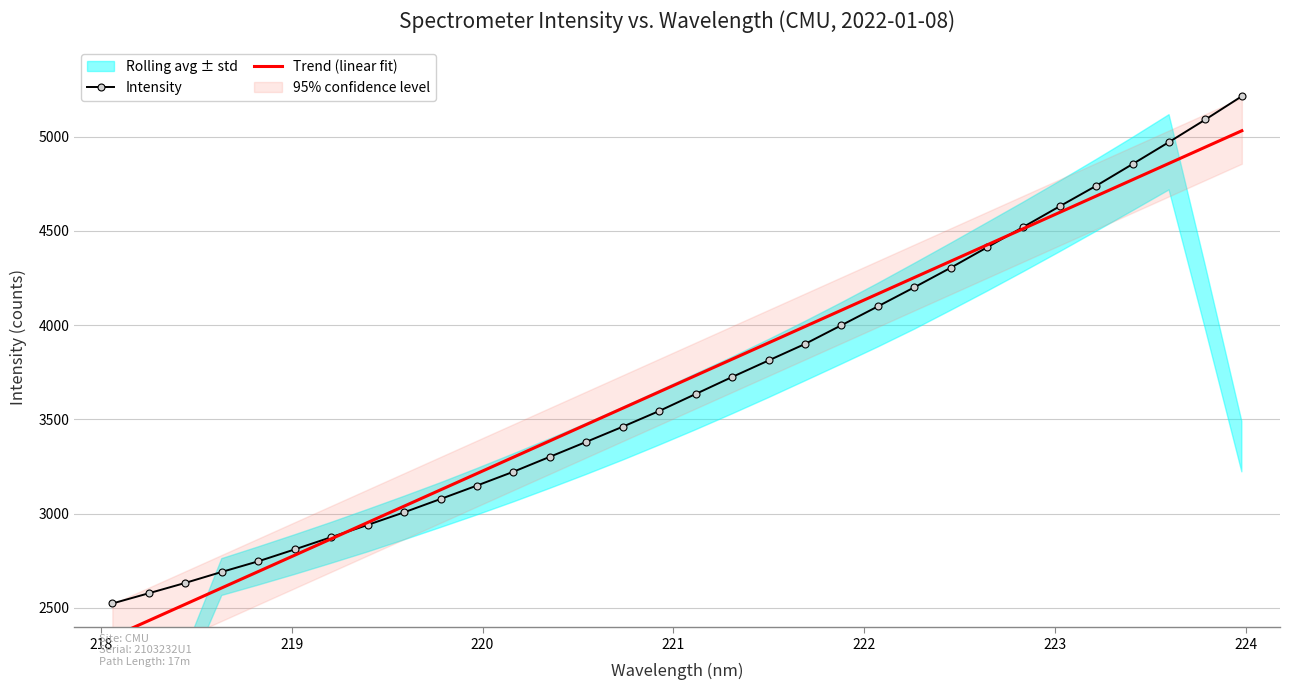

How many values in the Trend (linear fit) series exceed 3732?

16